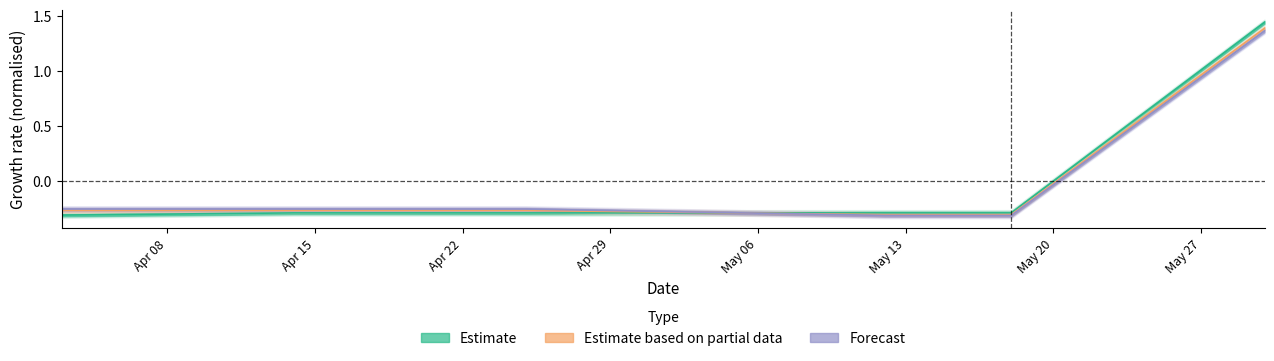

What is the sum of the Estimate based on partial data values at Apr 08 and May 06?

-0.6